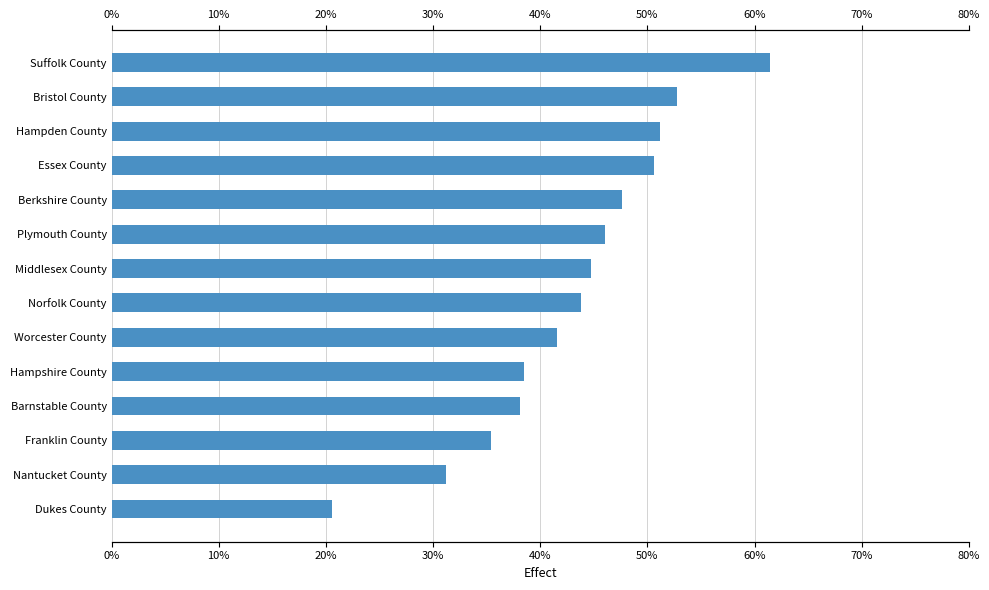

Reading right to left, list all the values displayed in this chart.

0.6	0.5	0.5	0.5	0.5	0.5	0.4	0.4	0.4	0.4	0.4	0.4	0.3	0.2